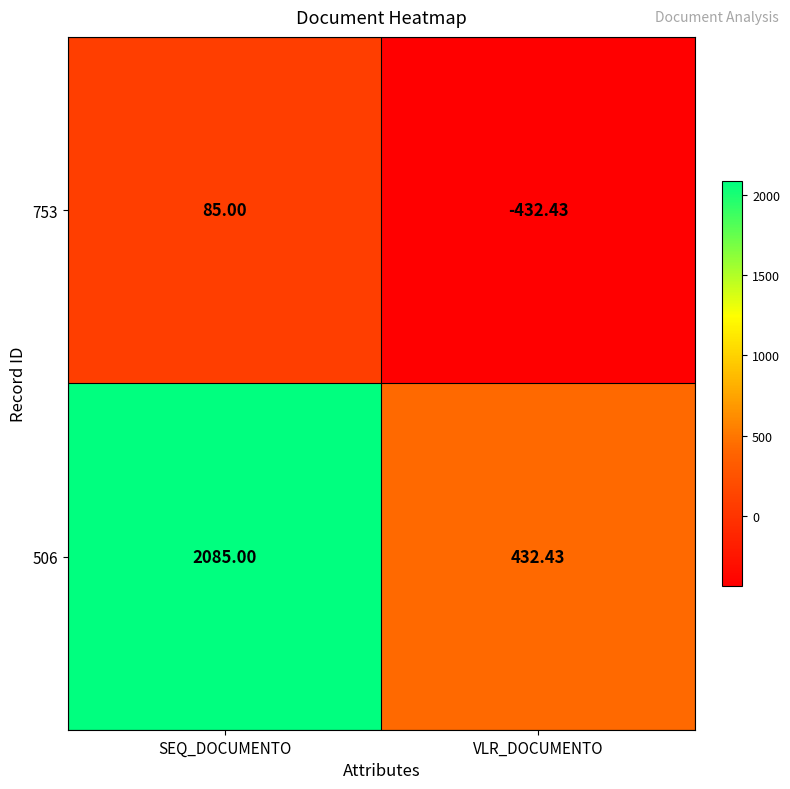

Which category has the lowest value across all series?

VLR_DOCUMENTO